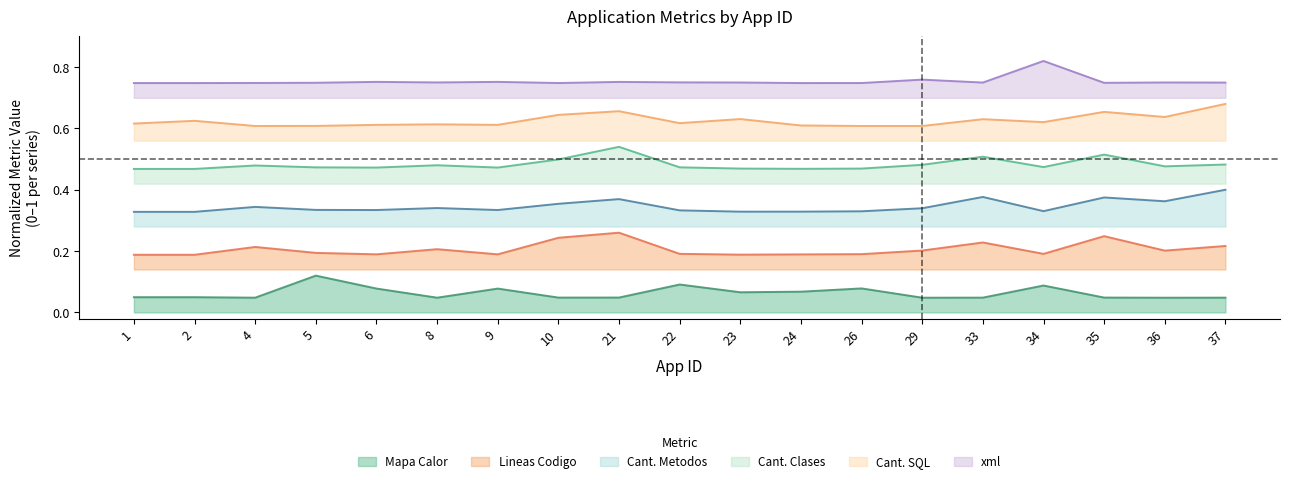

List the series in order of their overall mean, highest first.

xml, Cant. SQL, Cant. Clases, Cant. Metodos, Lineas Codigo, Mapa Calor